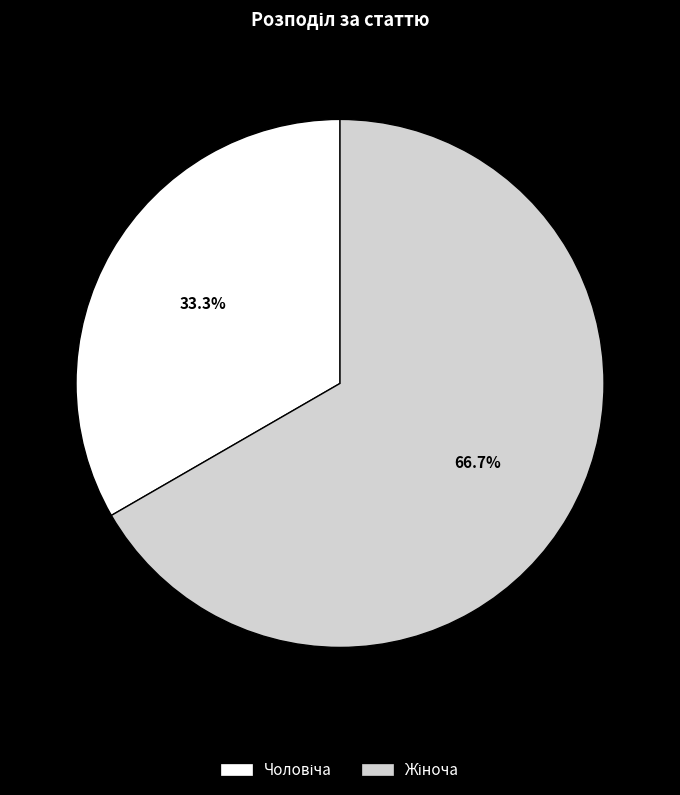

Is there any slice that represents more than half of the pie?

Yes